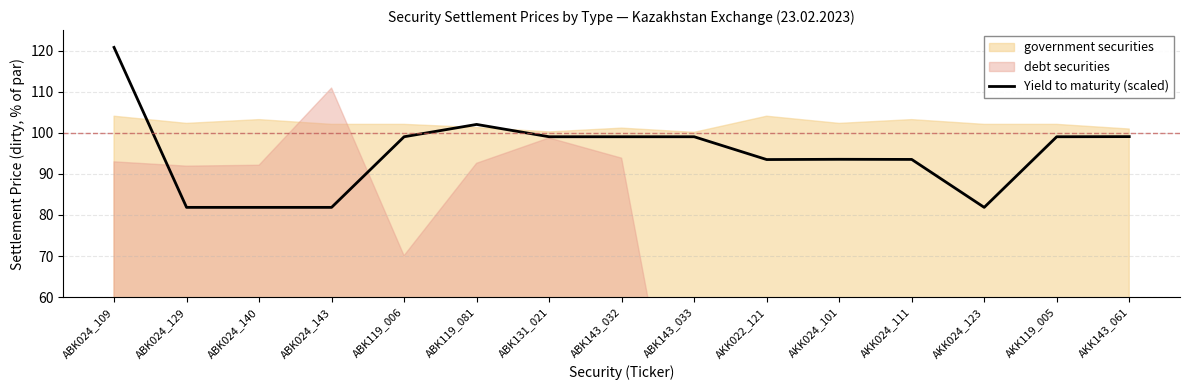

Which category has the highest value in the Yield to maturity (scaled) series?

ABK024_109